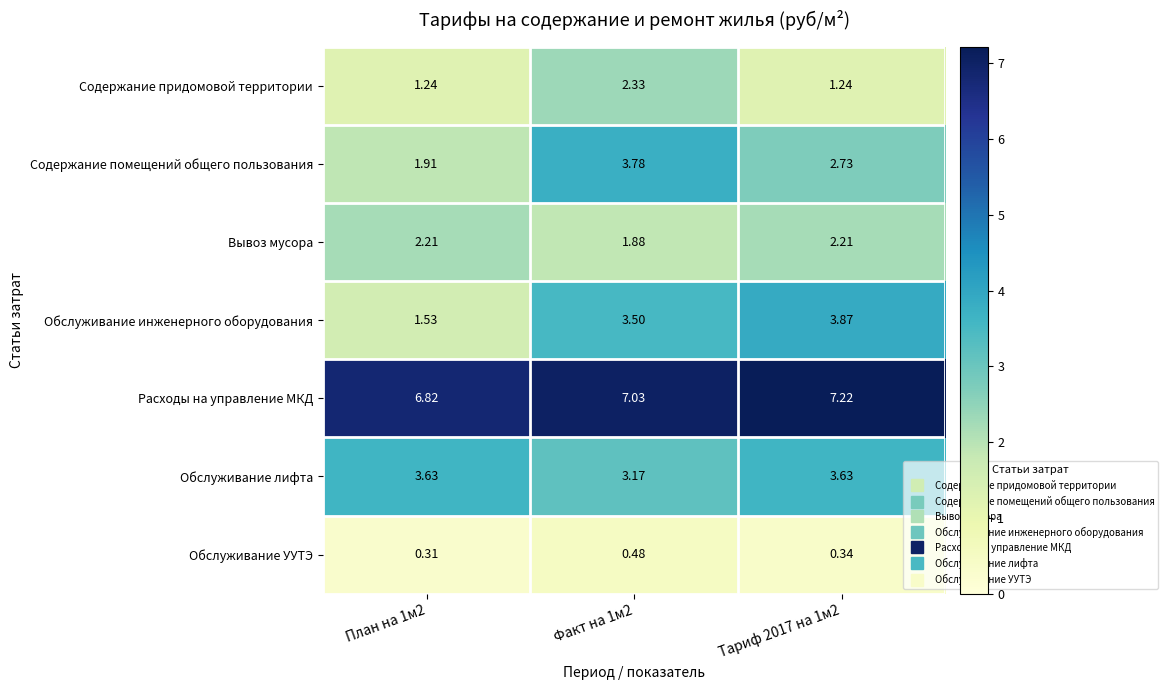

How many values in the Обслуживание инженерного оборудования series are below 3?

1